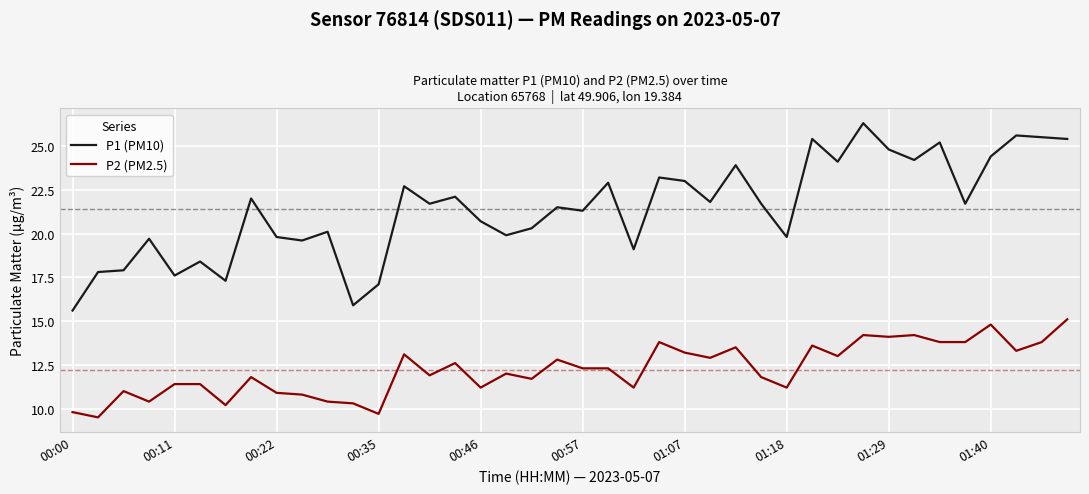

Which series has the largest total across all categories?

P1 (PM10)